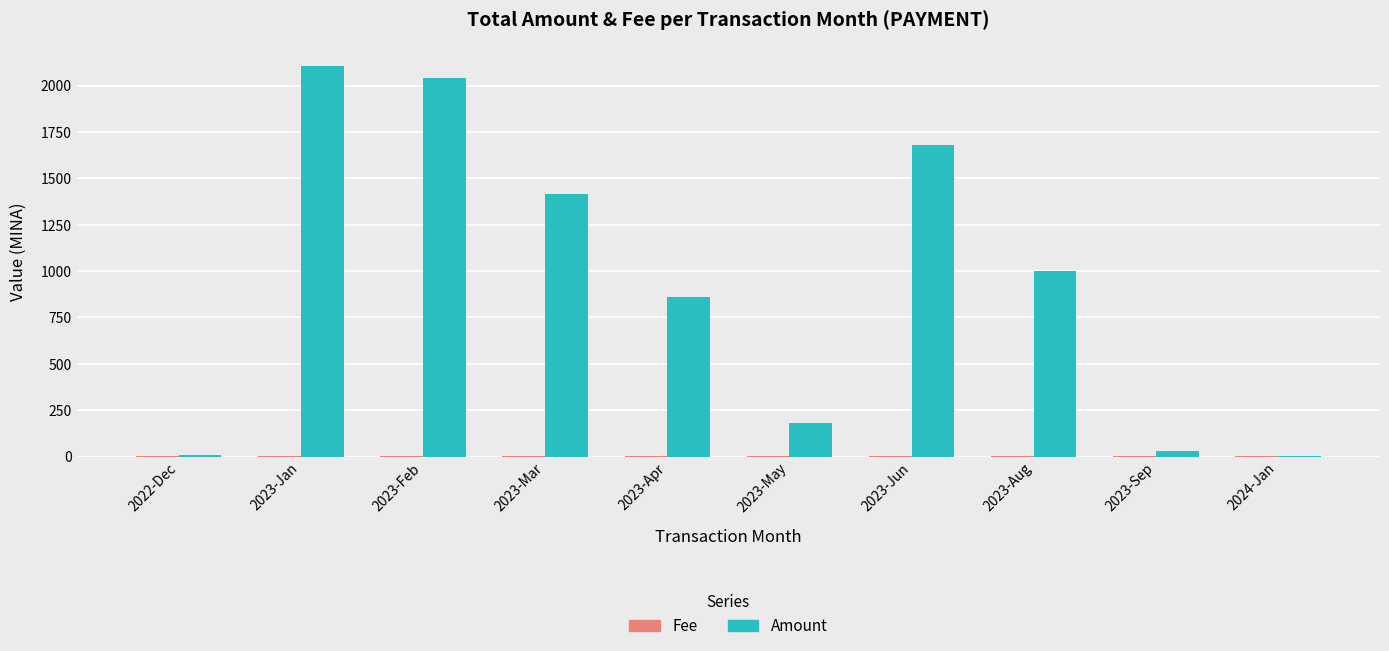

Is it true that Amount equals 3720.4 at 2023-Jan?

False